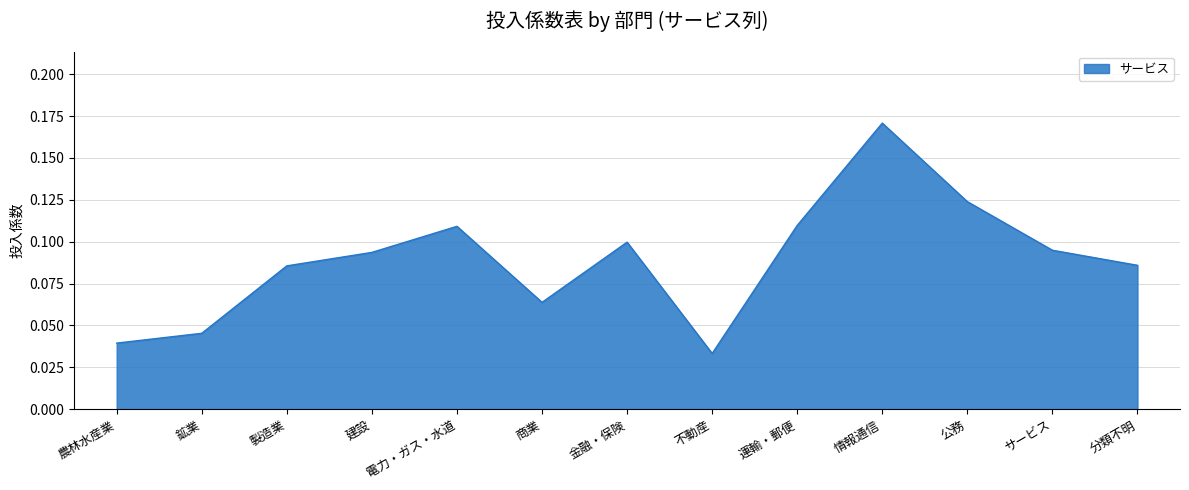

Where is the data nearest to the value 0?

不動産